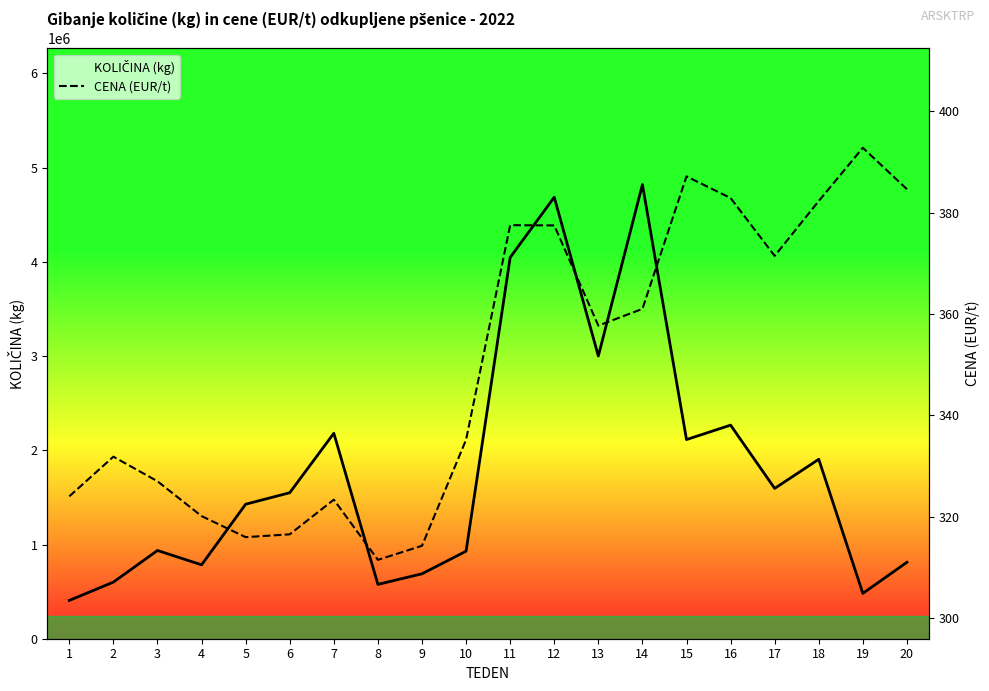

Between 18 and 20, which is larger?

18